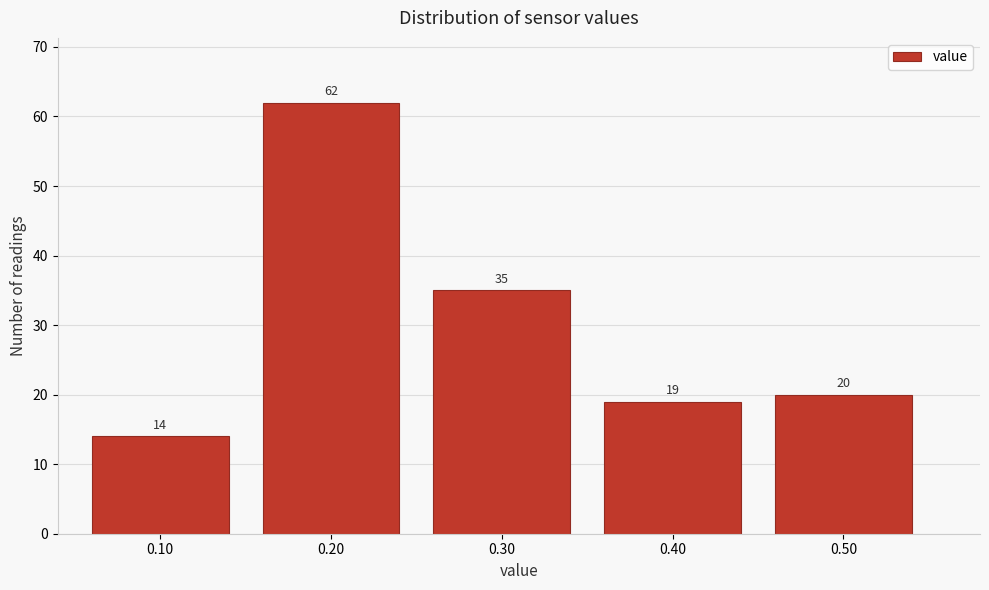

Reading left to right, list every bar in this chart as the range it spans on the x-axis followed by its height.

0.05 to 0.15: 14
0.15 to 0.25: 62
0.25 to 0.35: 35
0.35 to 0.45: 19
0.45 to 0.55: 20